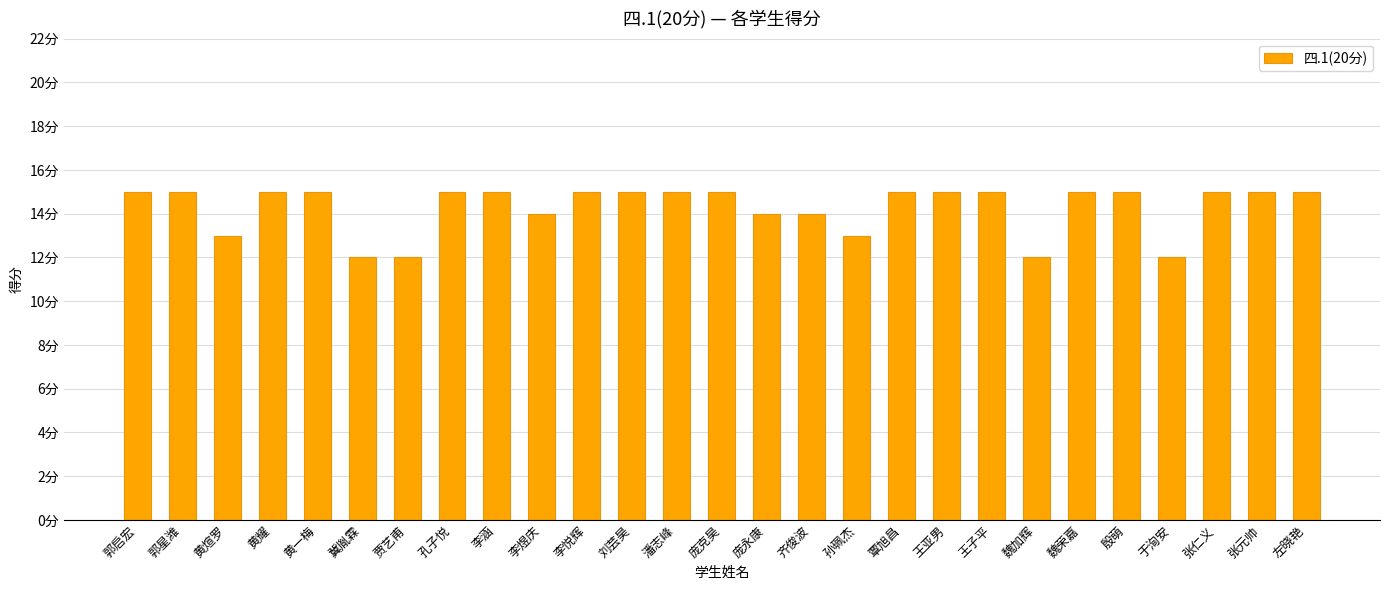

What is the label of the 24th bar from the right?

黄耀